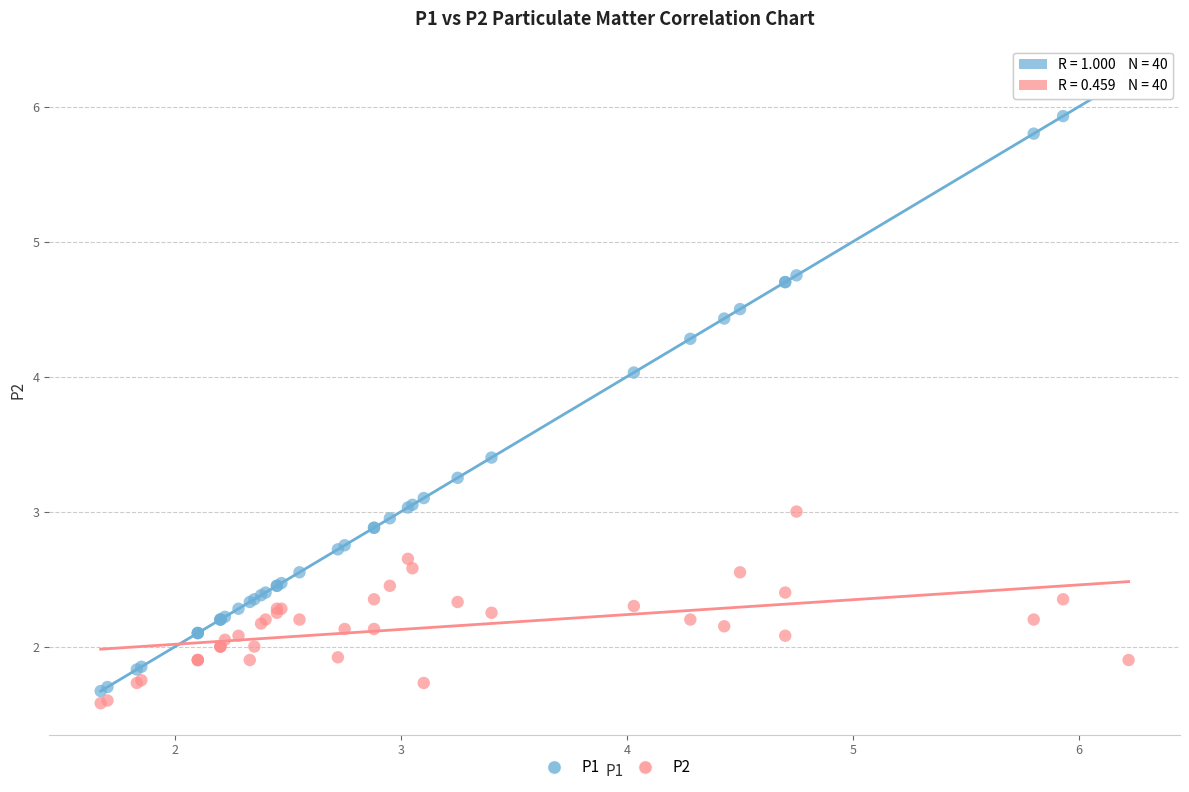

Which series has the widest spread of Y values?

P1